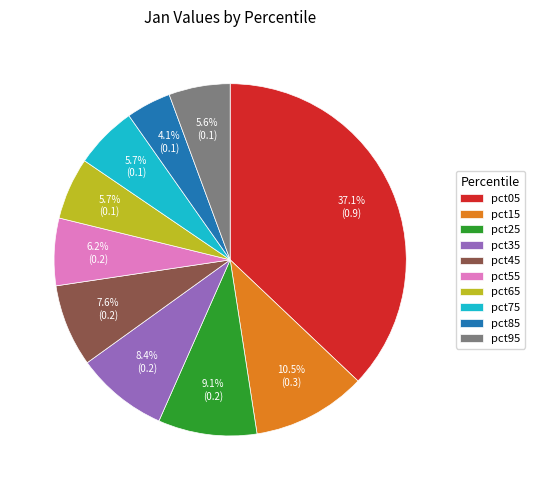

Which category has the biggest portion of the pie?

pct05